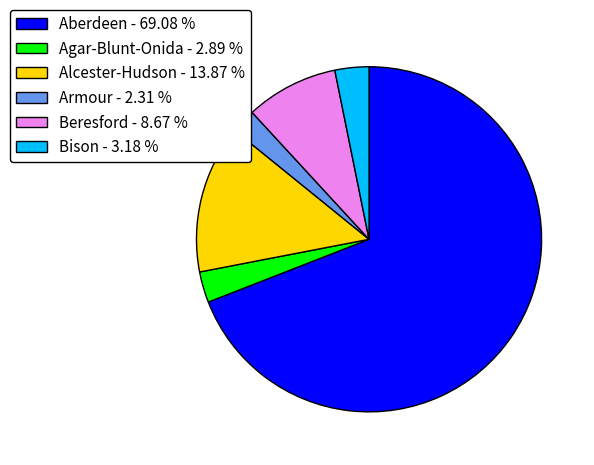

What is the ratio of the value at Aberdeen - 69.08 % to the value at Beresford - 8.67 %?

8.0